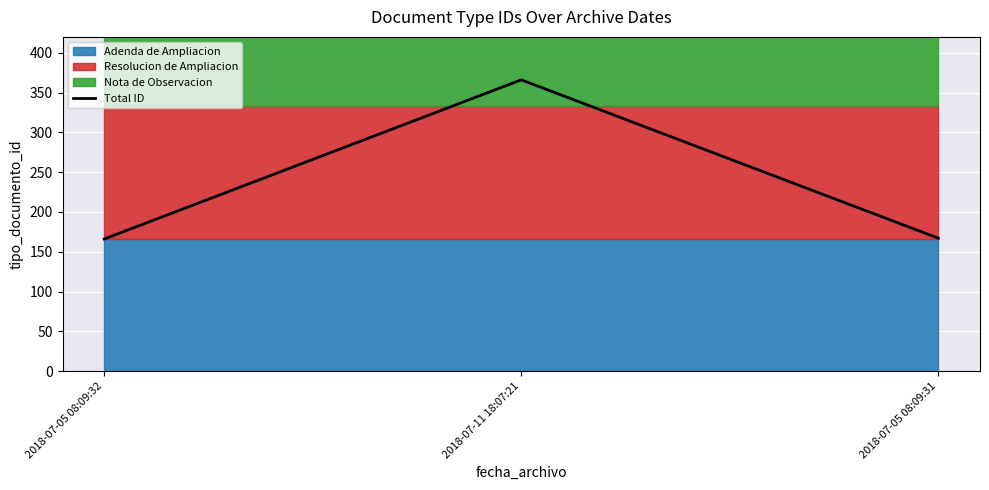

Rank the categories by value from lowest to highest.

2018-07-05 08:09:32, 2018-07-05 08:09:31, 2018-07-11 18:07:21